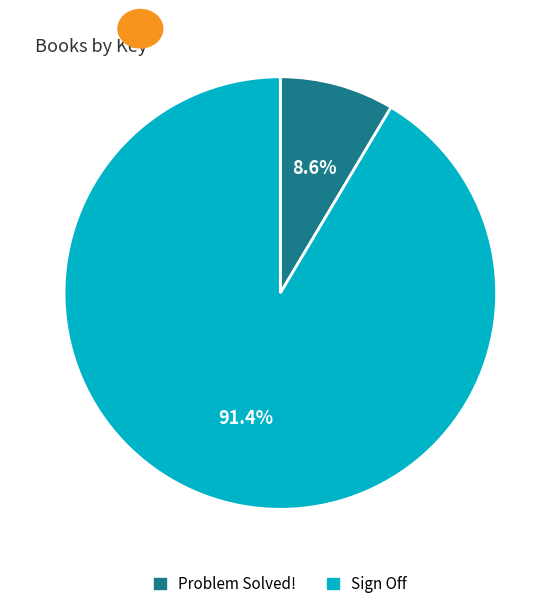

Combined, what portion of the pie is Problem Solved! and Sign Off?

100.0%